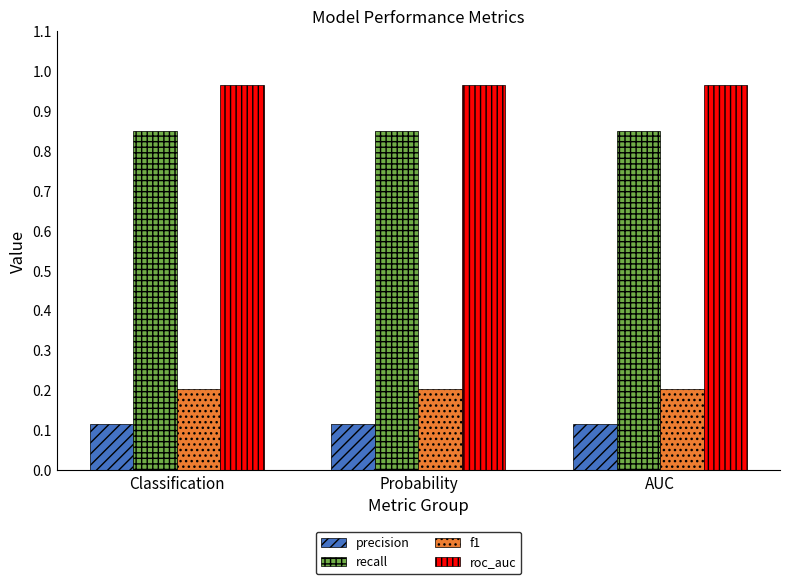

True or false: roc_auc has a value of 1.4 at AUC.

False